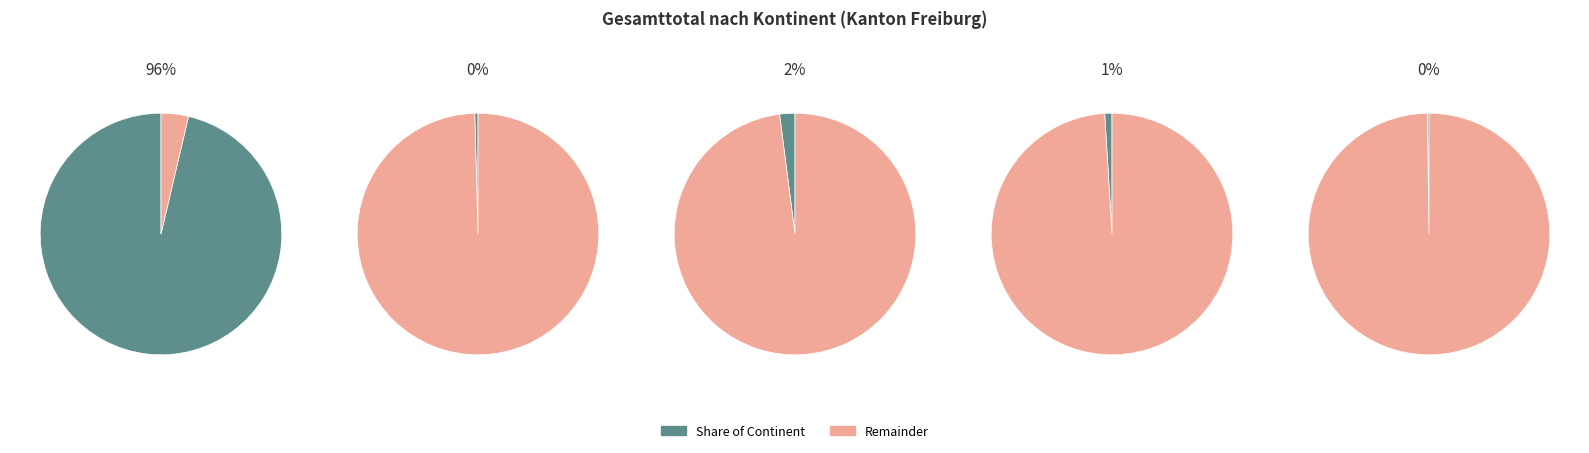

What is the change in value from Amerika to Herkunft unbekannt?

-38